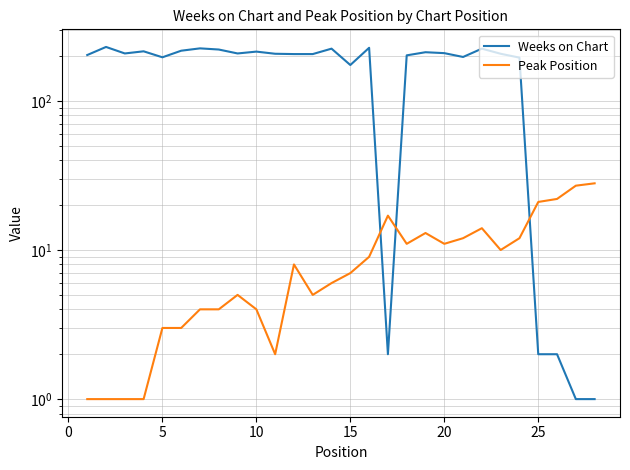

What is the difference between the maximum and minimum values in the Peak Position series?

27